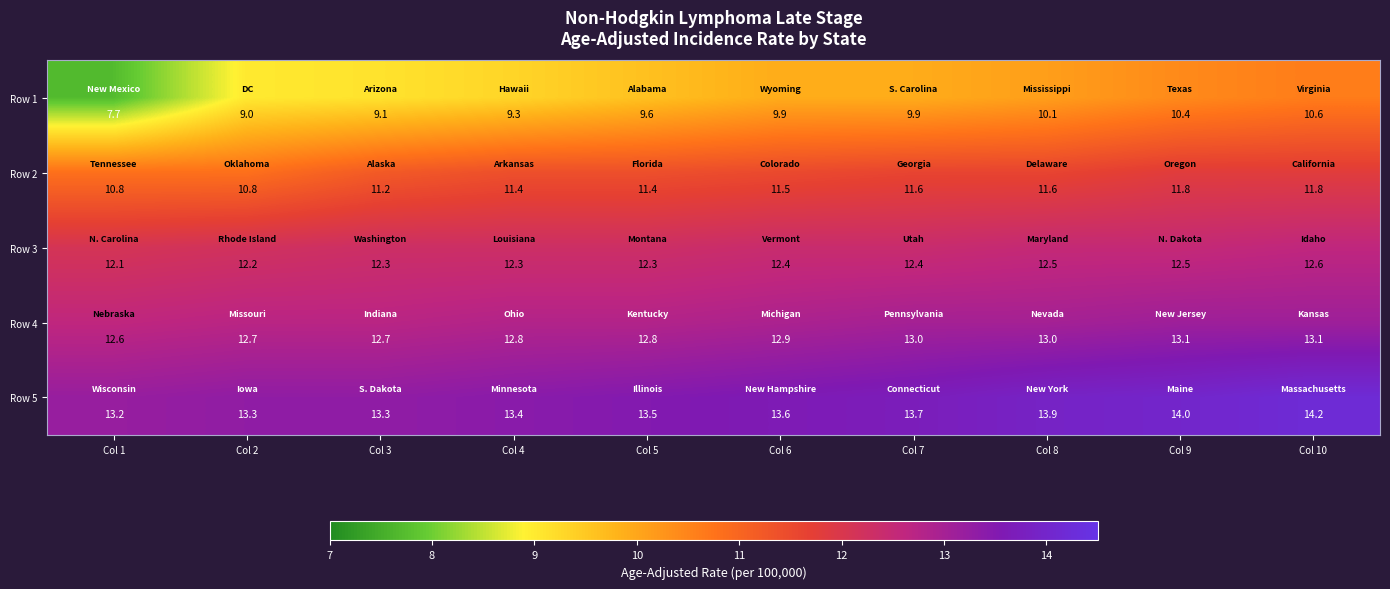

What value does the Row 4 series have at Col 5?

12.8